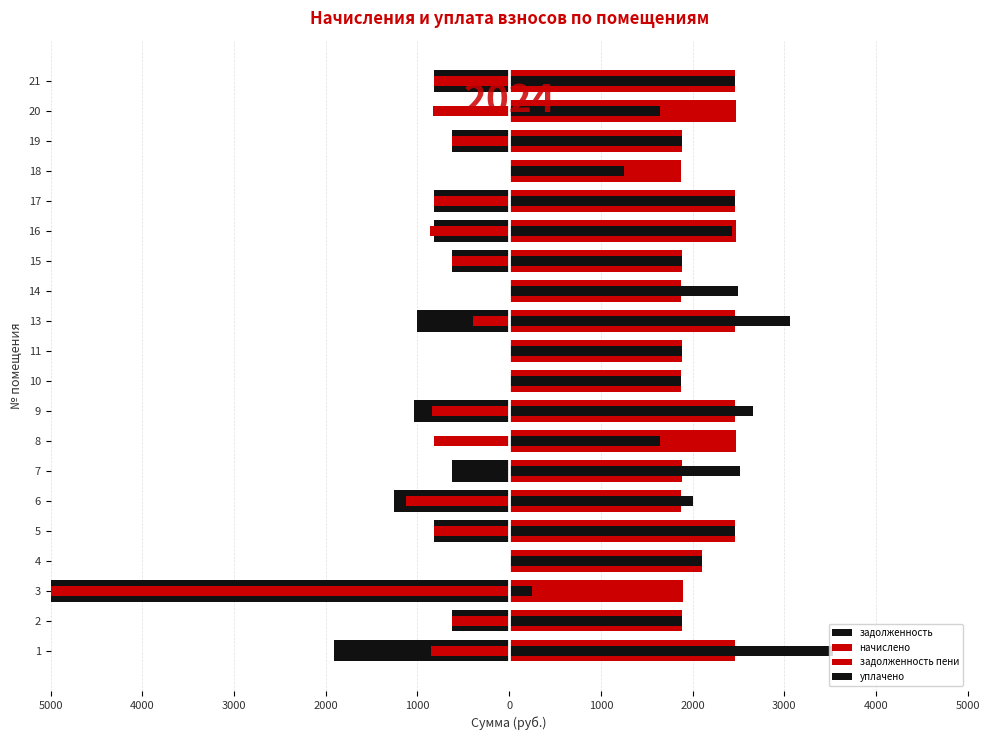

How many bars are there in each group?

4